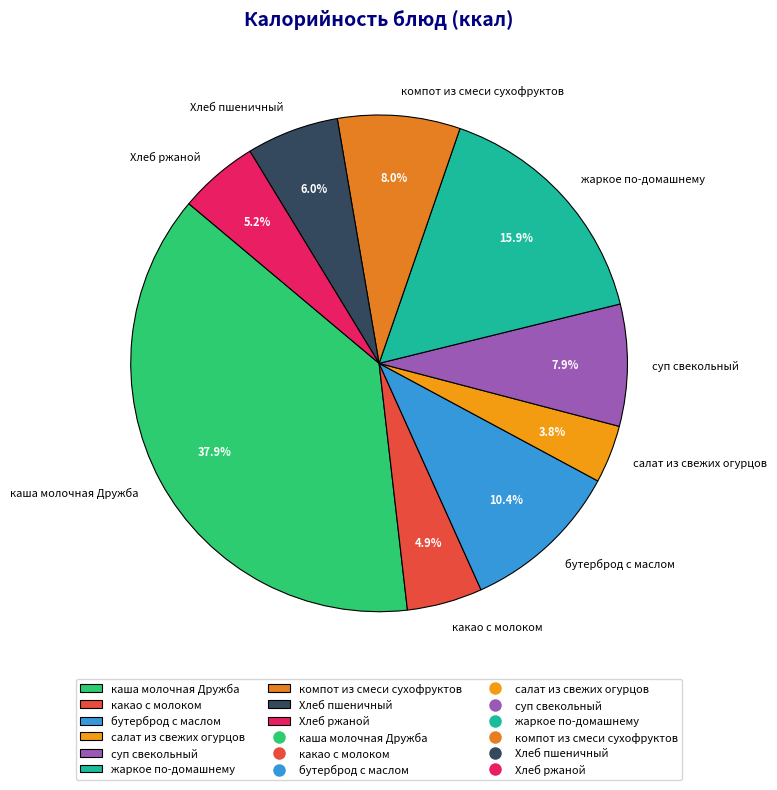

Which category has the biggest portion of the pie?

каша молочная Дружба